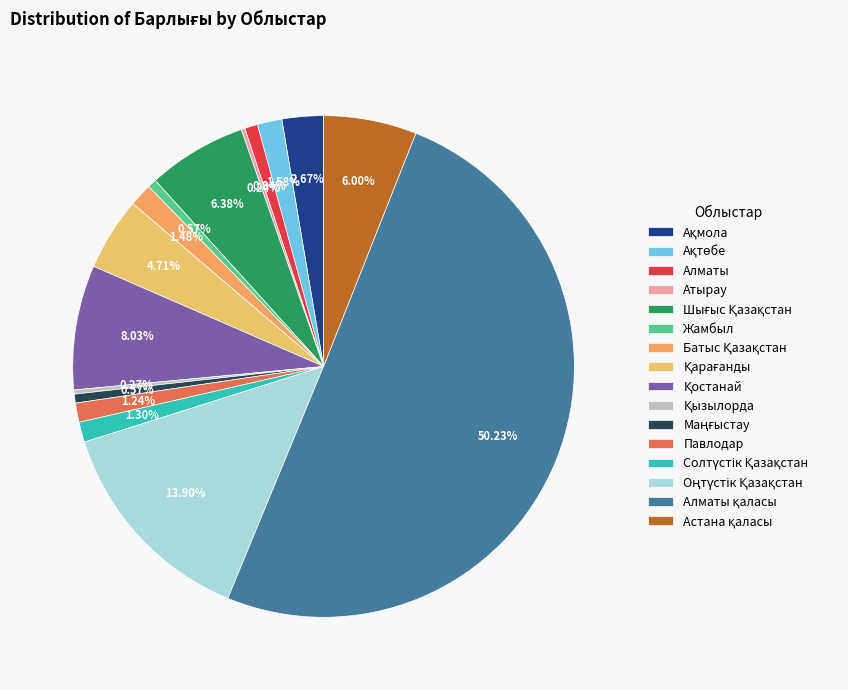

Is it true that Солтүстік Қазақстан is 12% of the pie?

False